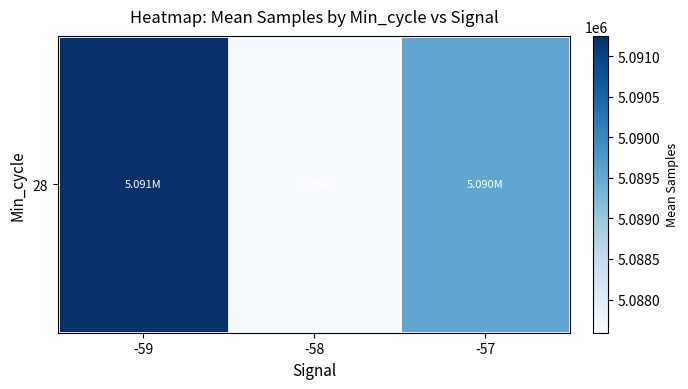

Reading right to left, transcribe all the data shown in this chart.

-57=5089535.9	-58=5087591.0	-59=5091250.0